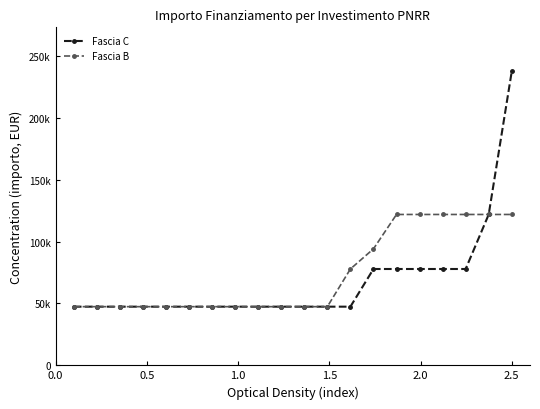

What is the value of the Fascia B point at the 9th from the left?

47427